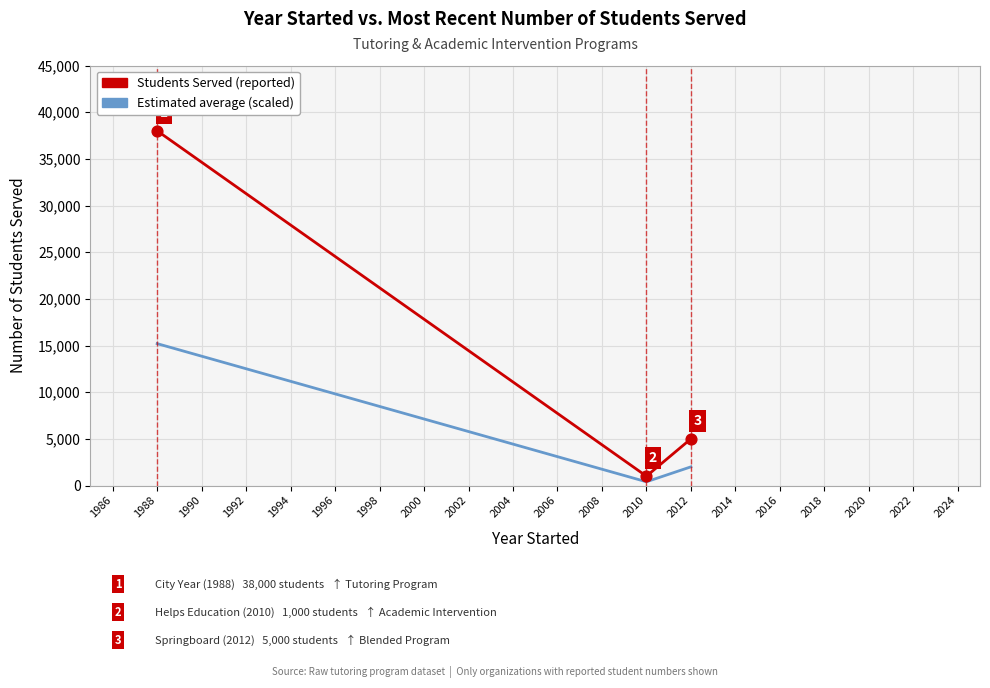

What is the change in value from 1988 to 2012?

-33000